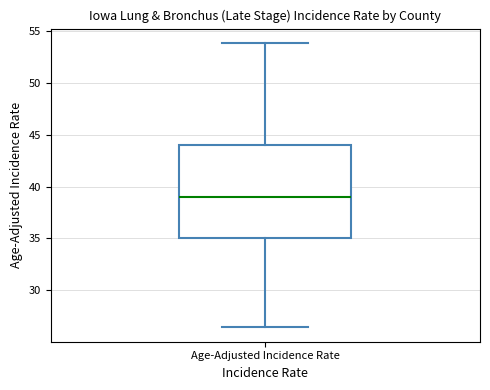

Where does the lower whisker of the box for Age-Adjusted Incidence Rate end on the y-axis? The values are not printed on the chart, so give them approximately, as read against the axis.

26.5